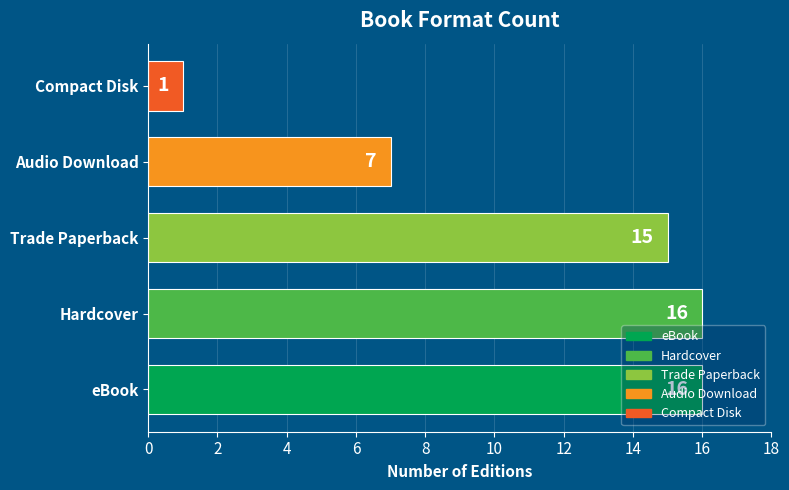

What is the minimum value shown in the chart?

1